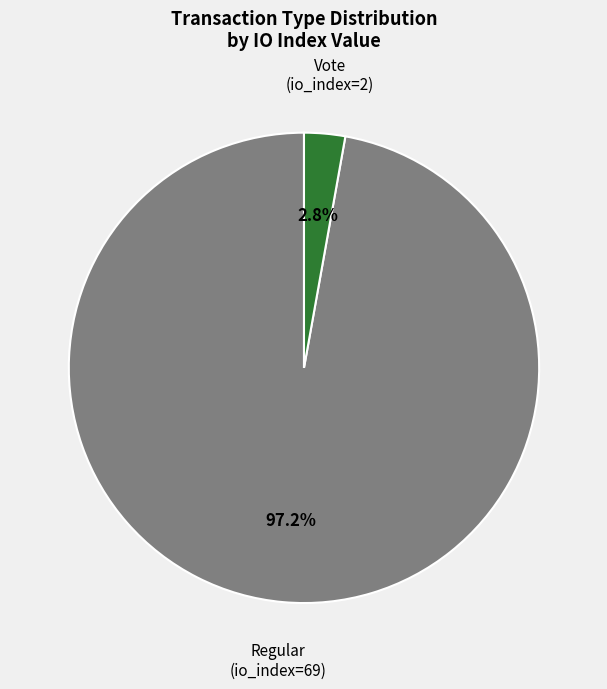

Is there any slice that represents more than half of the pie?

Yes